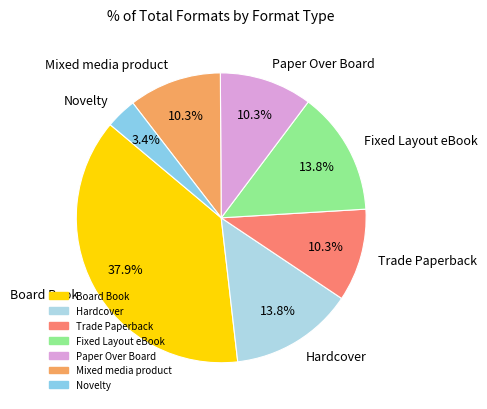

Does any single category account for the majority?

No